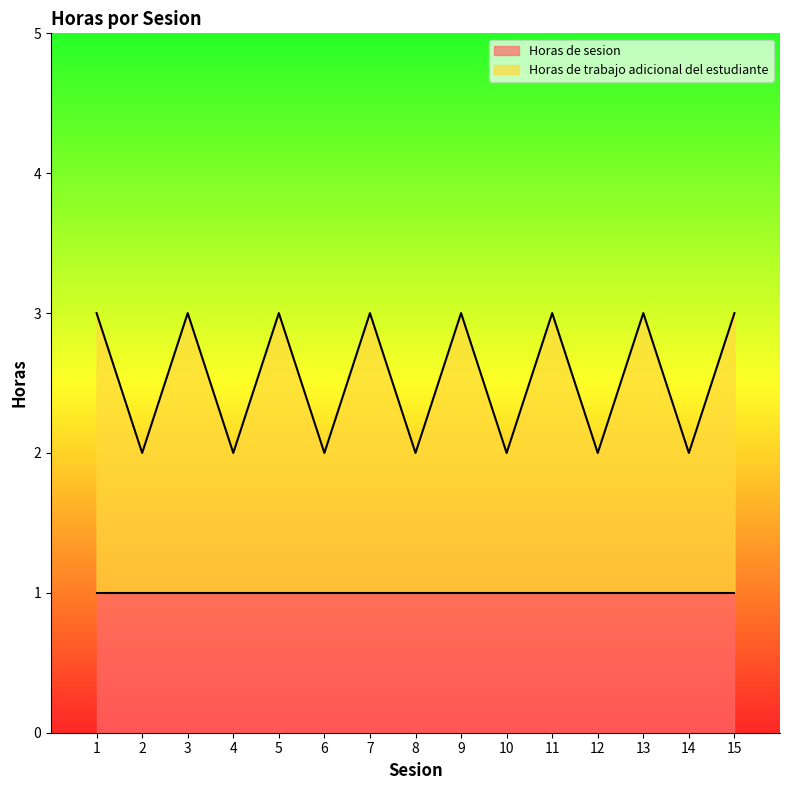

The value at 13 is 4. True or false?

False